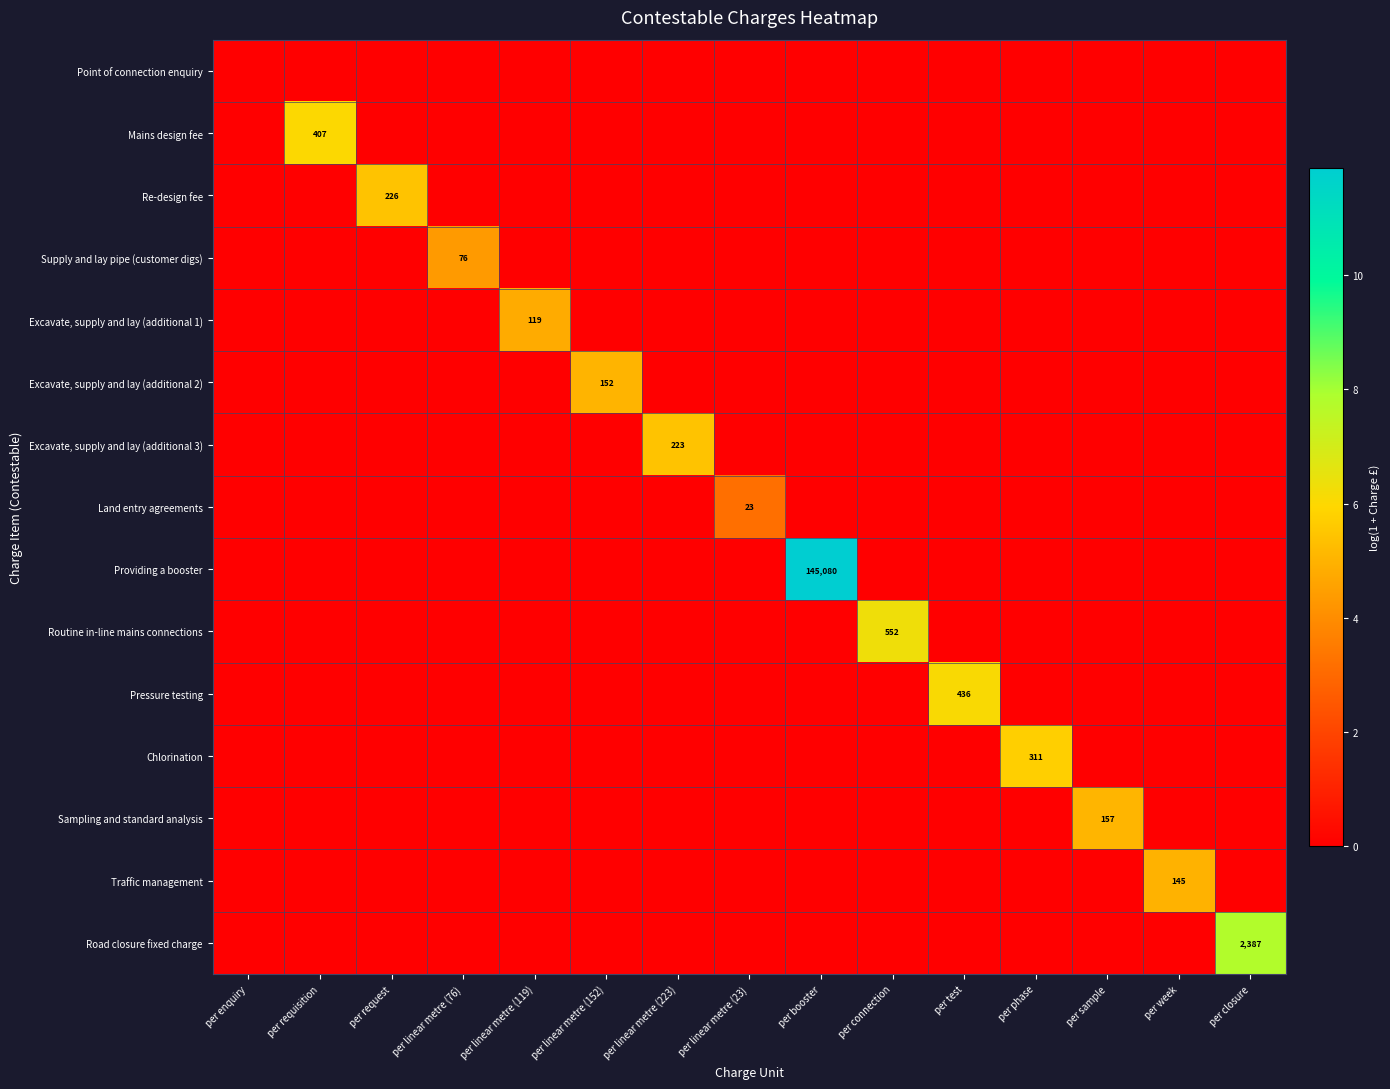

Which series has the largest range (max minus min)?

Providing a booster